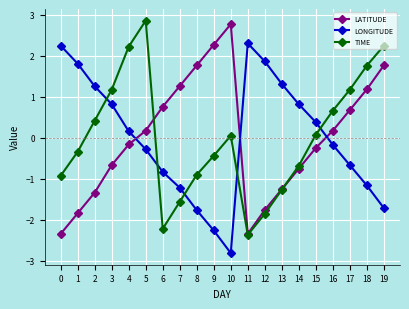

The LATITUDE series shows -3.4 at 0. True or false?

False